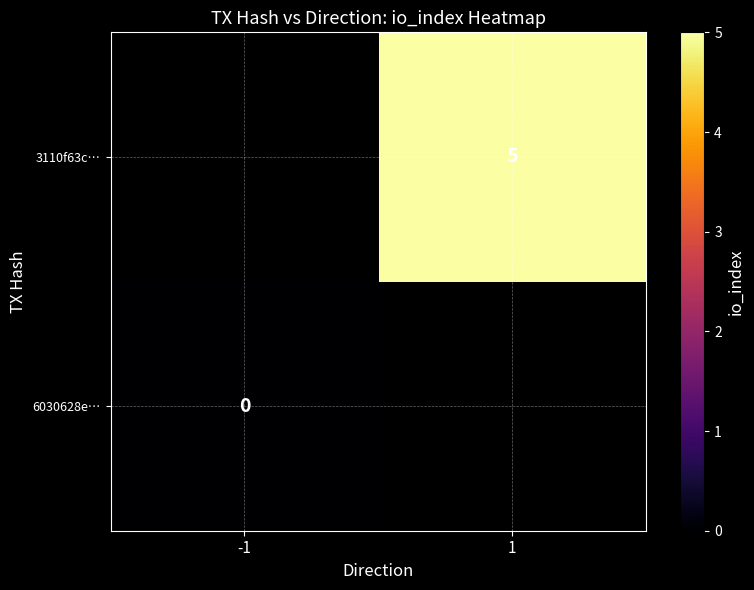

Which category has the highest value in the 3110f63c… series?

-1